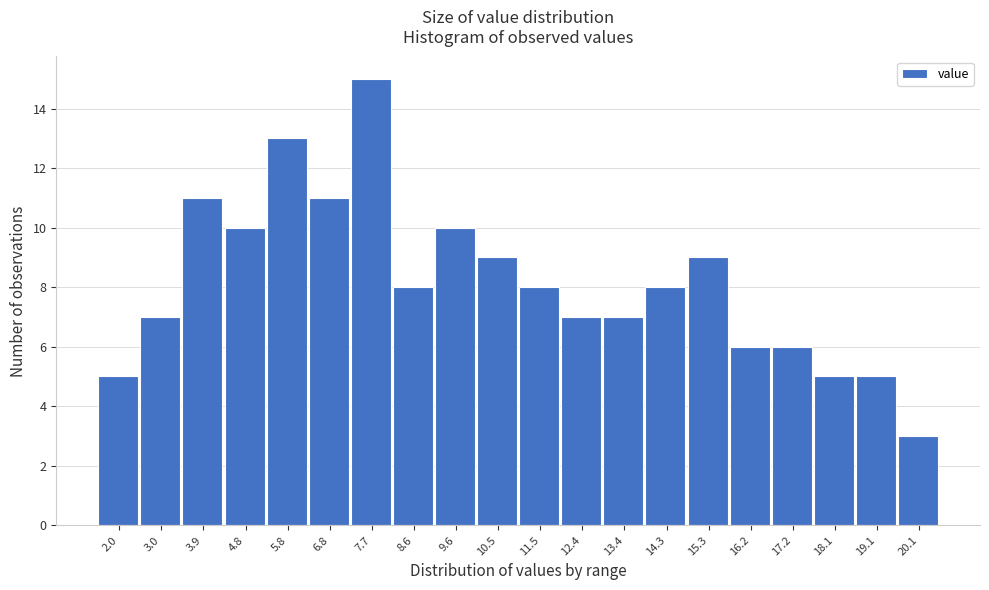

Reading left to right, list all the values displayed in this chart.

2.0=5	3.0=7	3.9=11	4.8=10	5.8=13	6.8=11	7.7=15	8.6=8	9.6=10	10.5=9	11.5=8	12.4=7	13.4=7	14.3=8	15.3=9	16.2=6	17.2=6	18.1=5	19.1=5	20.1=3